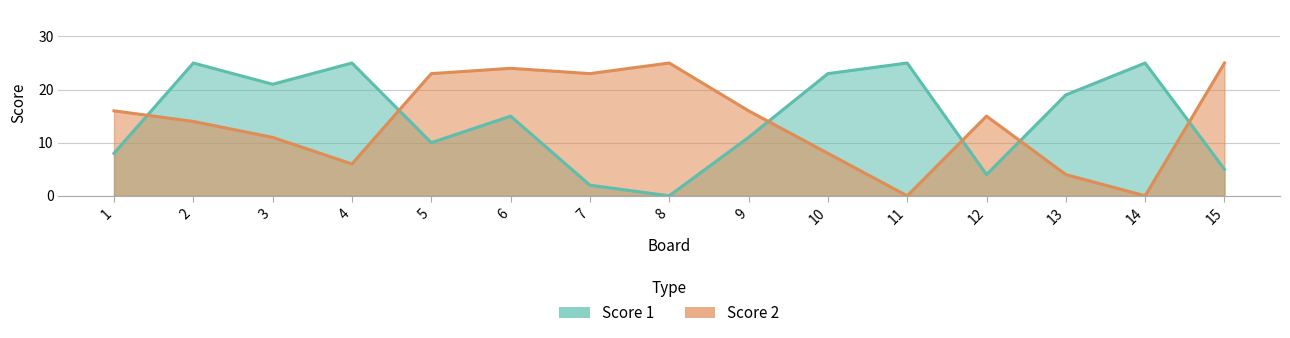

Which category has the lowest value in the Score 2 series?

11